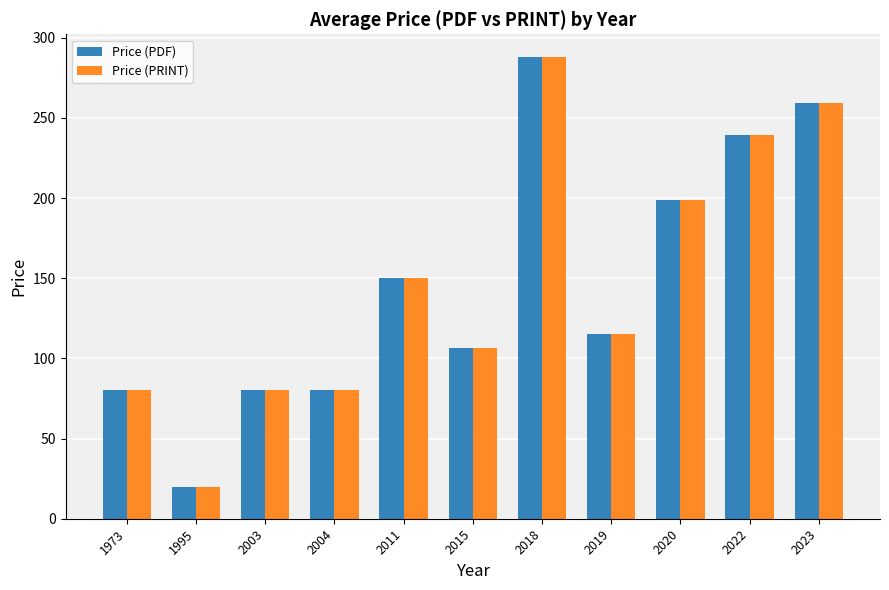

The Price (PRINT) series shows 115.0 at 2019. True or false?

True